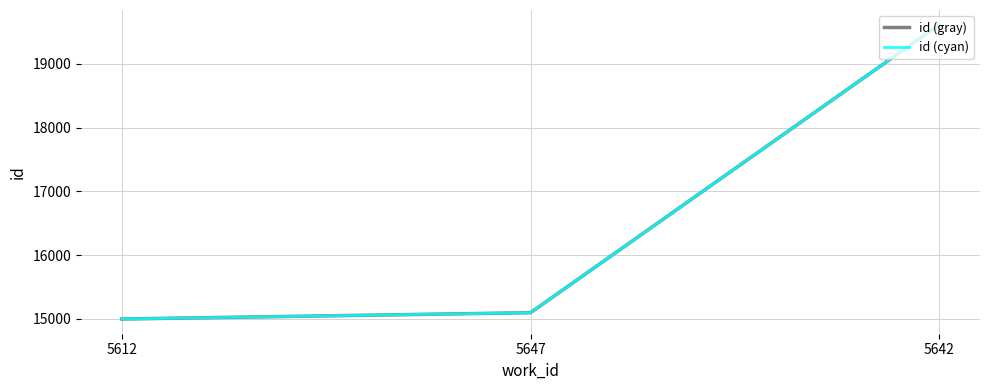

Does the chart have visible grid lines?

Yes